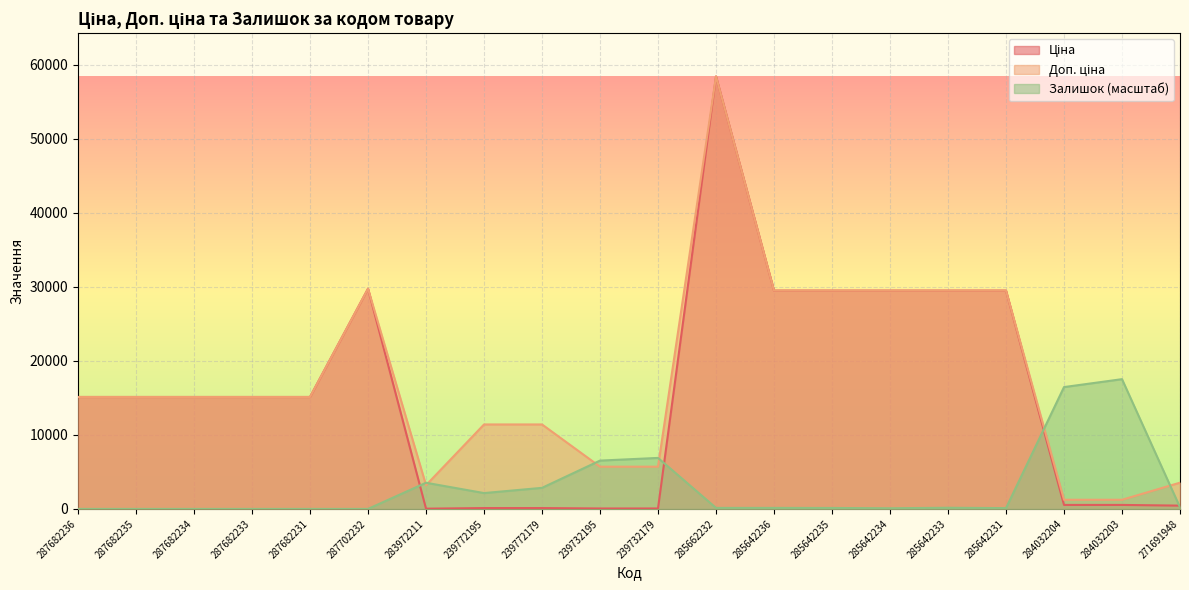

How many intersections are there between Залишок and Ціна?

4